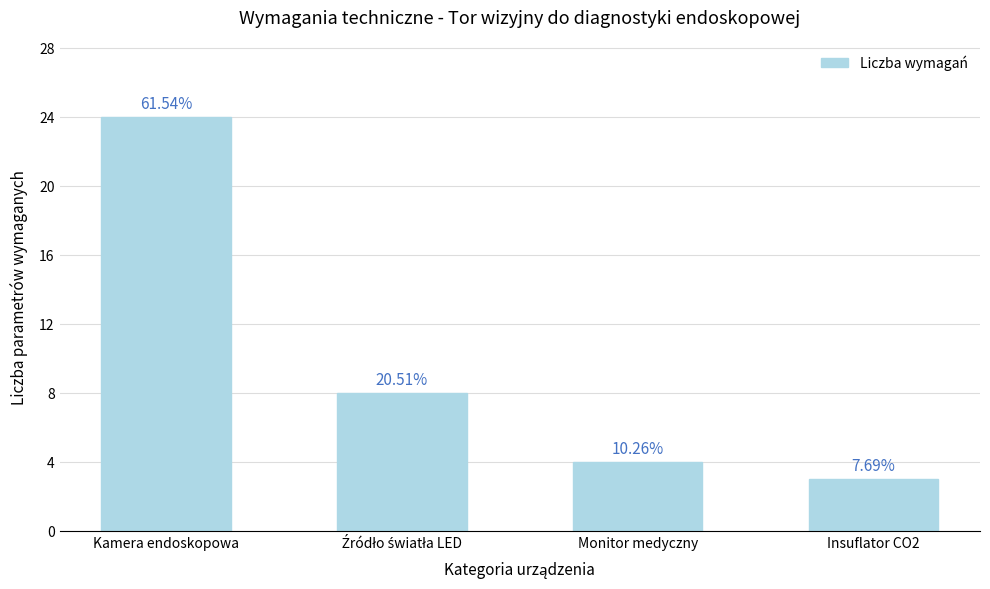

Are the bars horizontal?

No